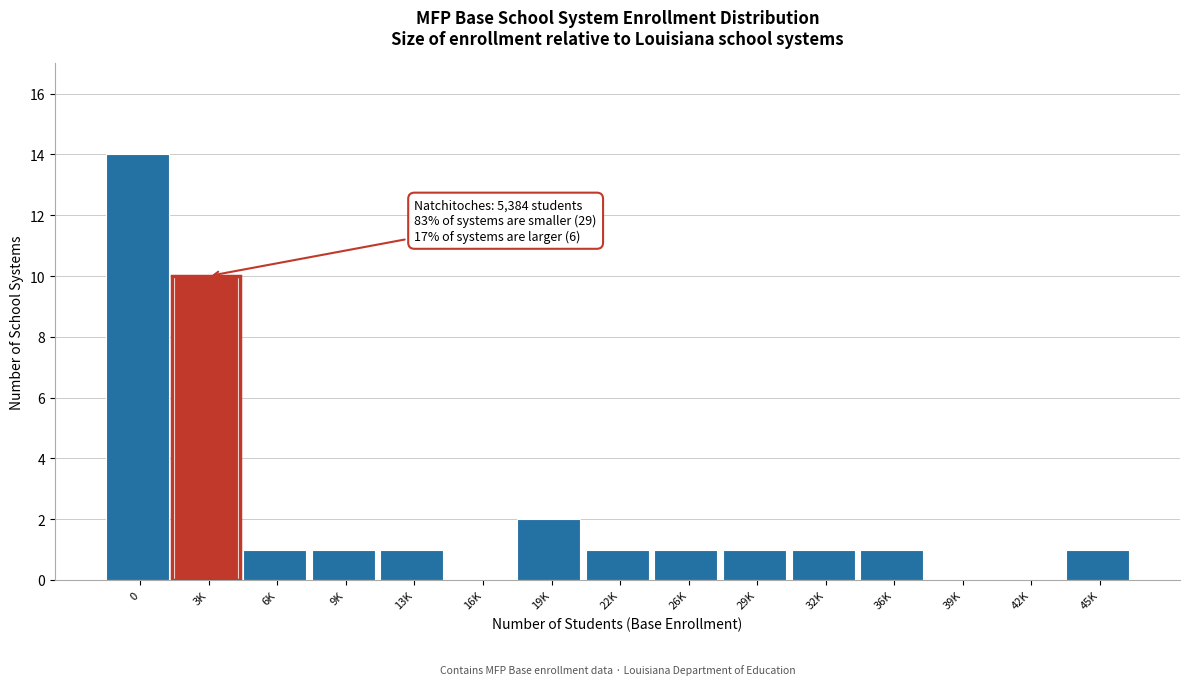

Reading left to right, transcribe all the data shown in this chart.

0=14	3K=10	6K=1	9K=1	13K=1	16K=0	19K=2	22K=1	26K=1	29K=1	32K=1	36K=1	39K=0	42K=0	45K=1